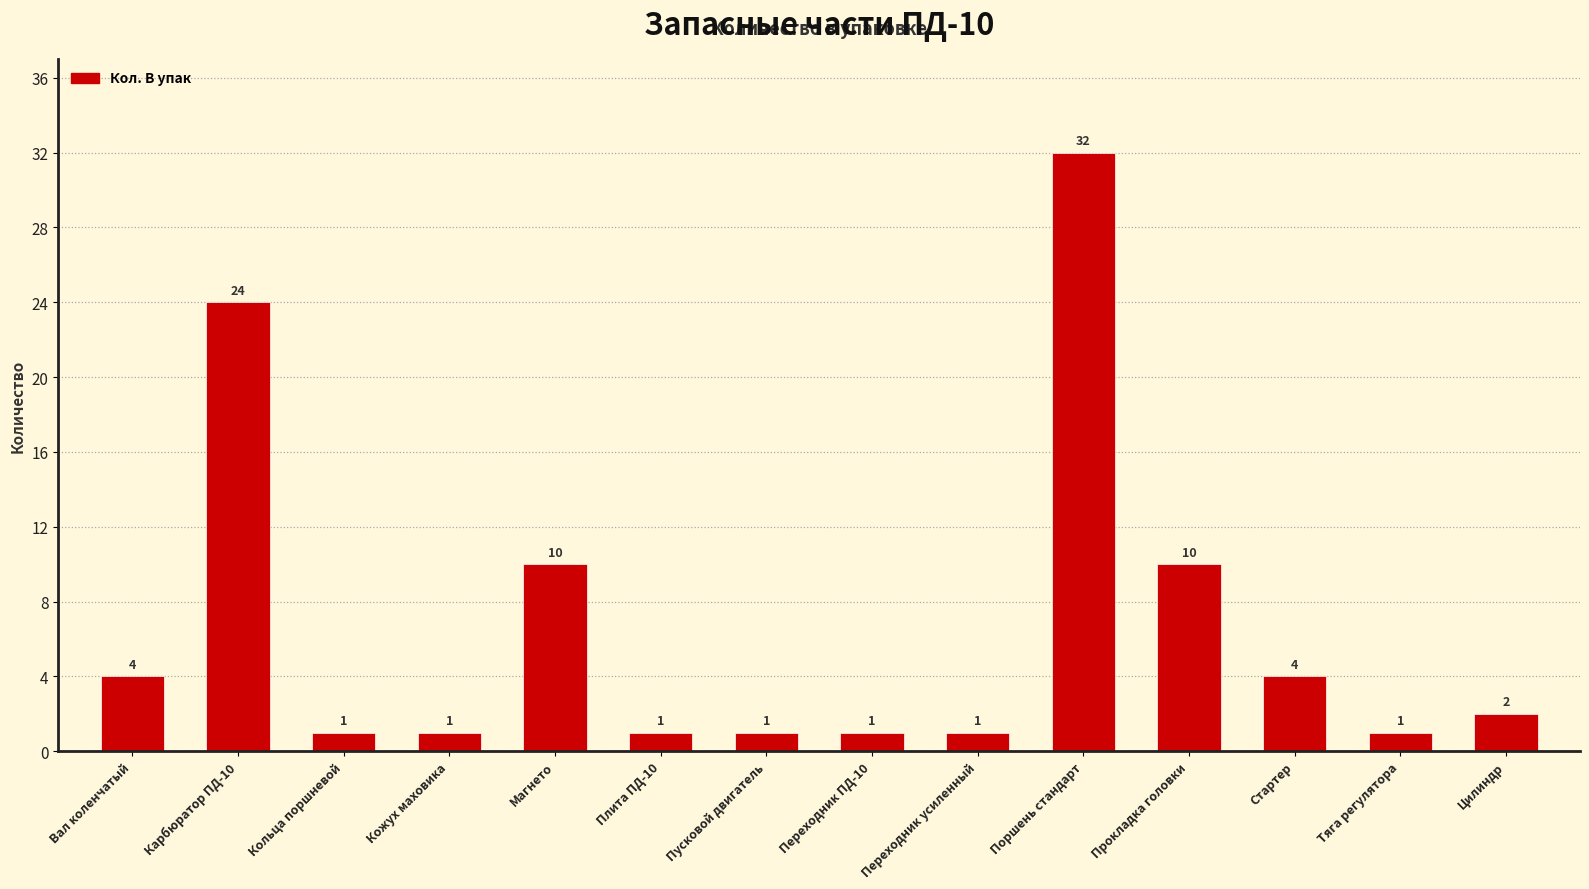

What is the value of the 12th bar from the left?

4